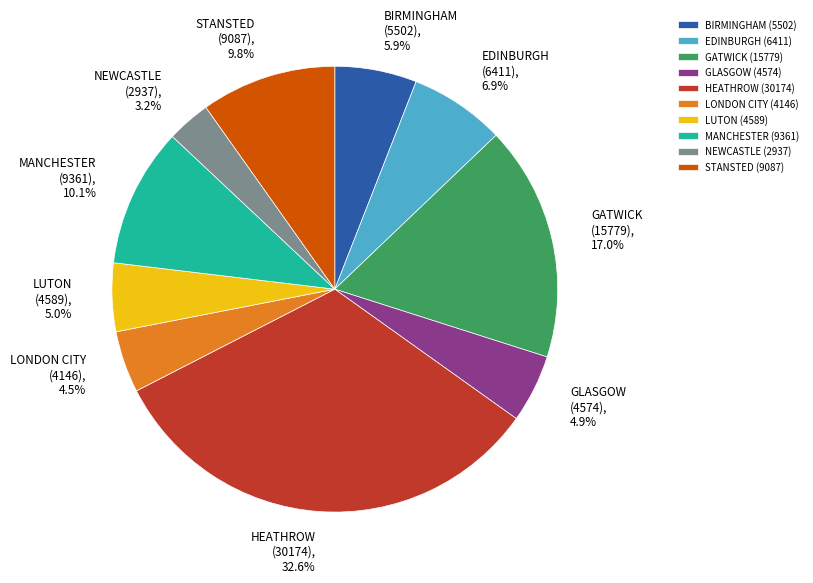

Which slice is the largest?

HEATHROW